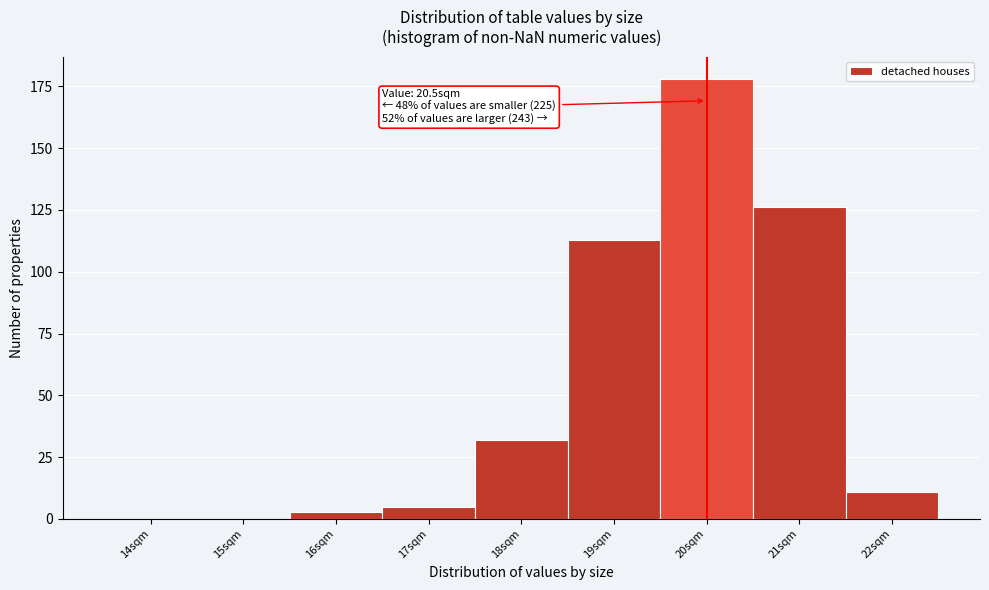

Reading left to right, transcribe all the data shown in this chart.

14sqm=0	15sqm=0	16sqm=3	17sqm=5	18sqm=32	19sqm=113	20sqm=178	21sqm=126	22sqm=11